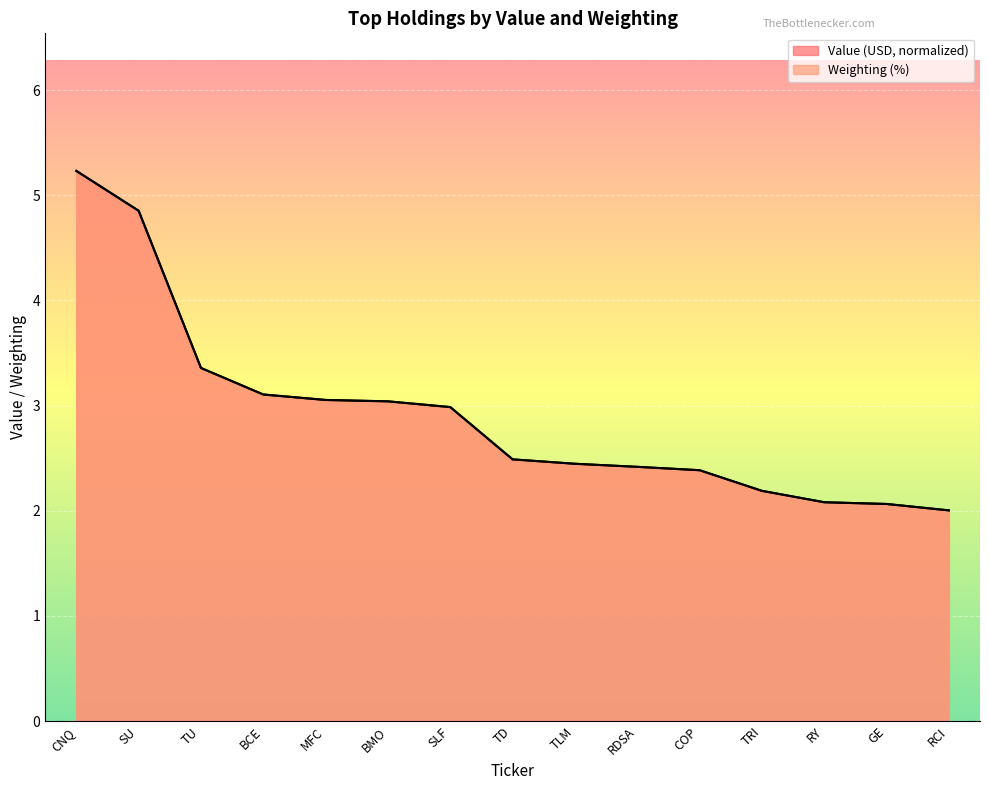

What is the value of the Value (USD) point at the 11th from the left?

2.4